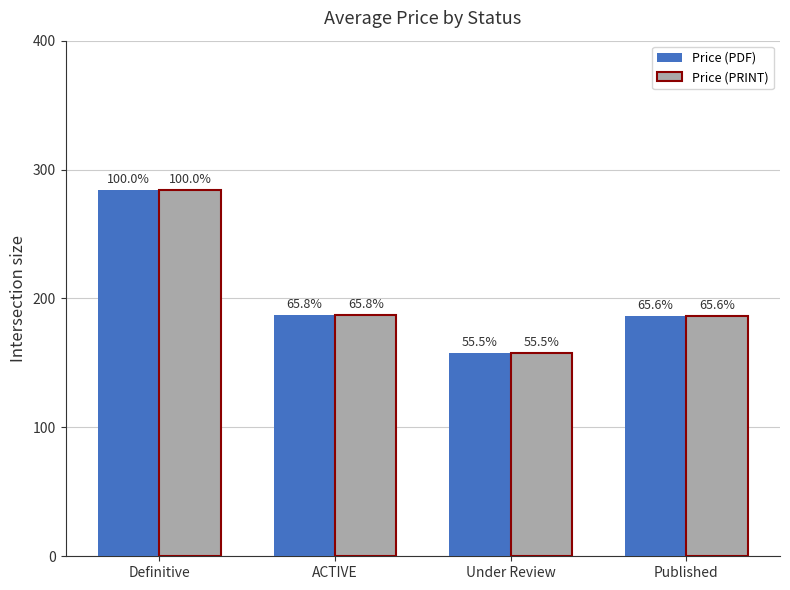

What are all the series names shown in the legend?

Price (PDF), Price (PRINT)